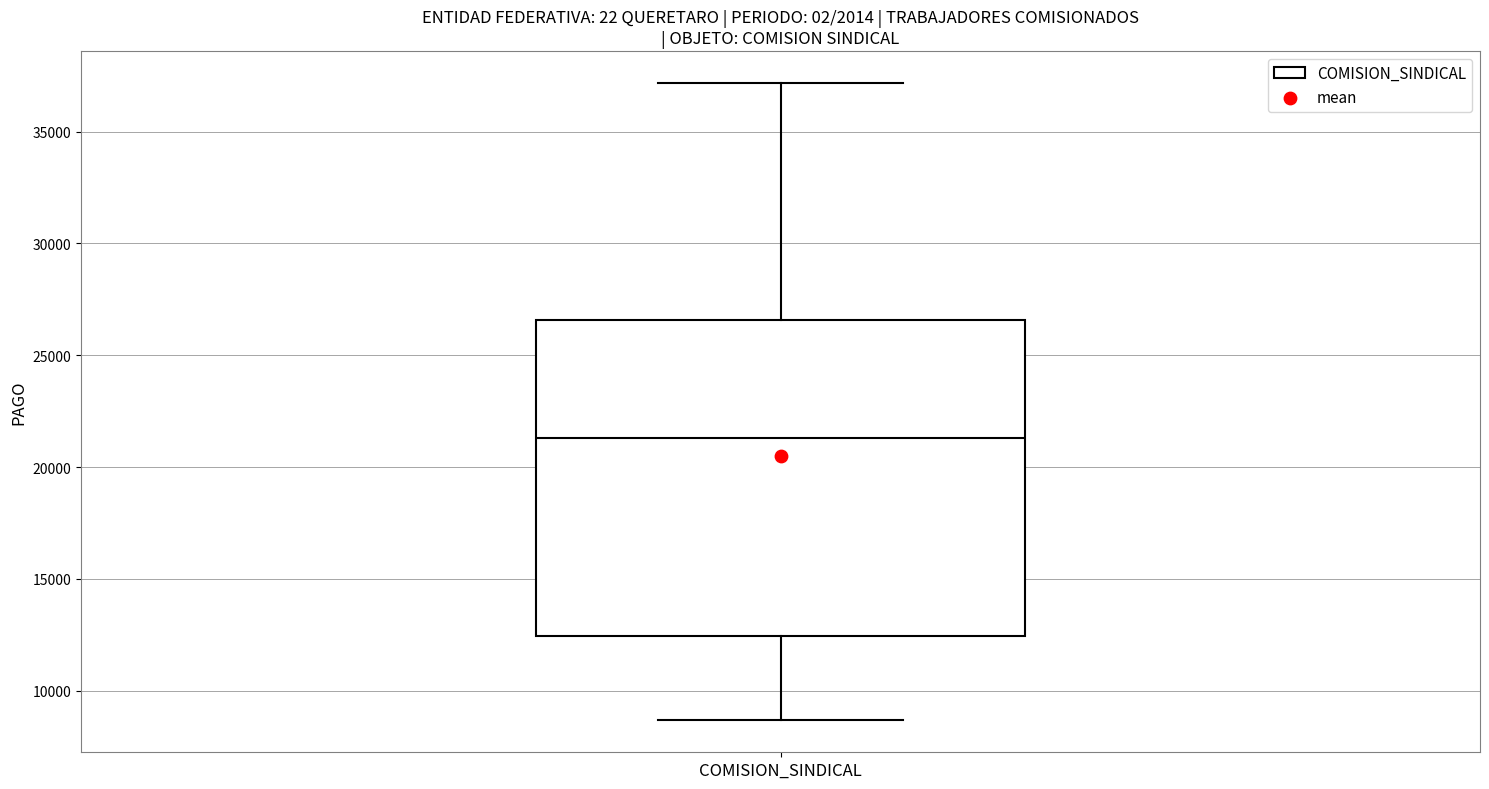

Where does the upper whisker of the box for COMISION_SINDICAL end on the y-axis? The values are not printed on the chart, so give them approximately, as read against the axis.

37000